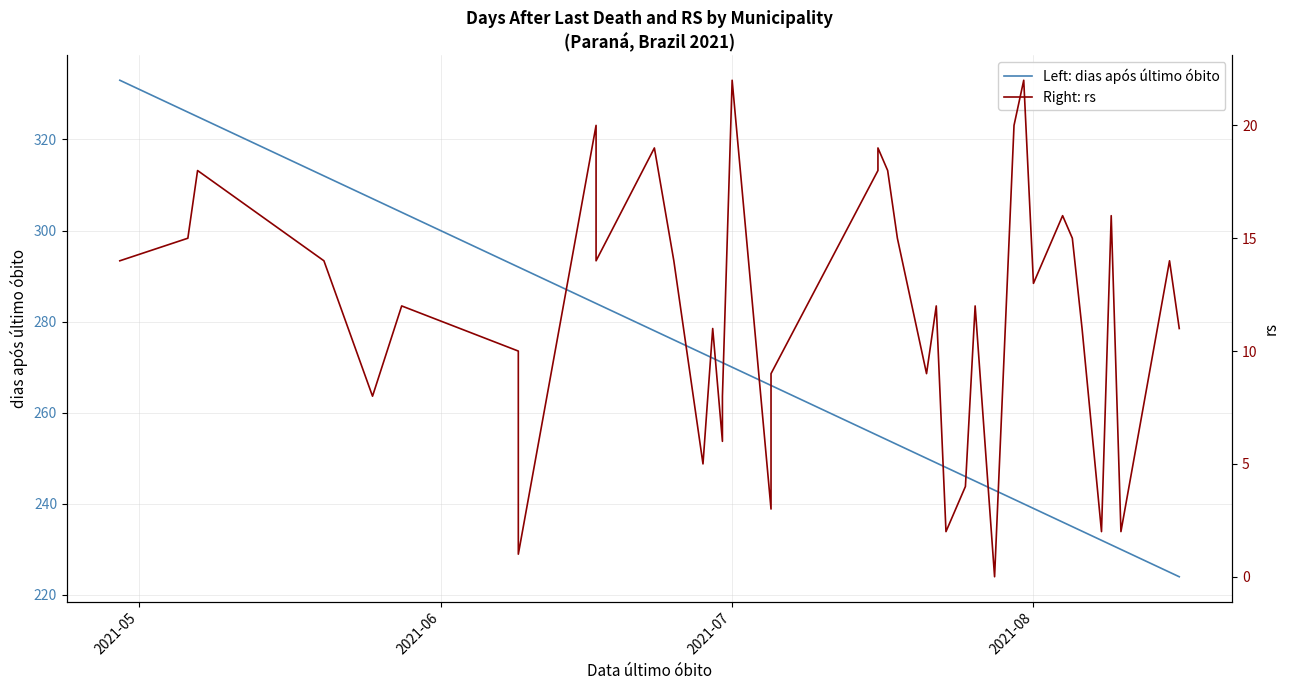

What is the sum of all Right: rs values?

474